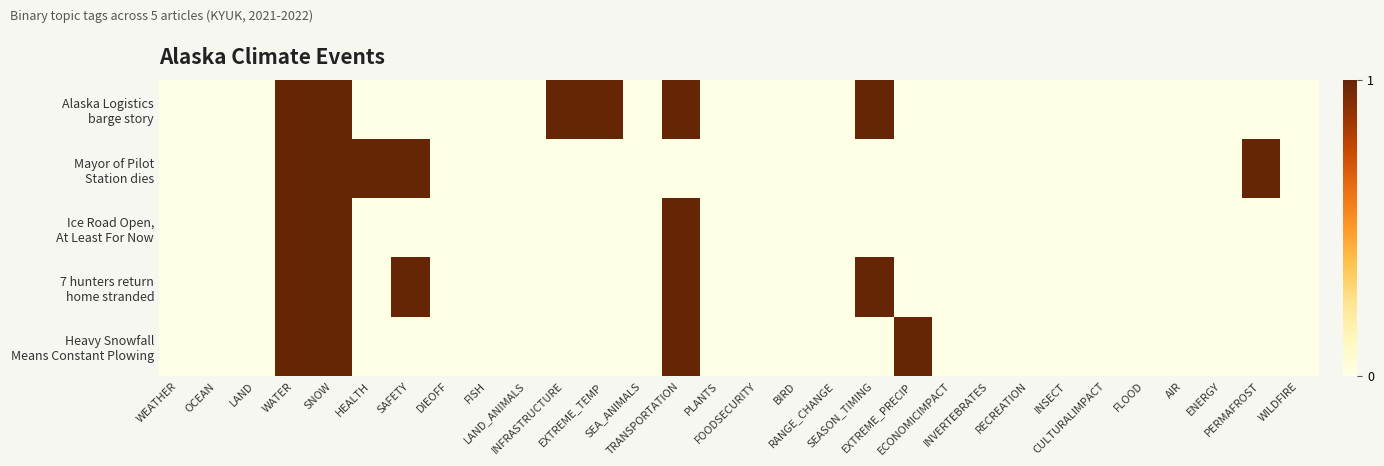

Rank the series at FLOOD from highest to lowest value.

Alaska Logistics barge story, Mayor of Pilot Station dies, Ice Road Open, At Least For Now, 7 hunters return home stranded, Heavy Snowfall Means Constant Plowing